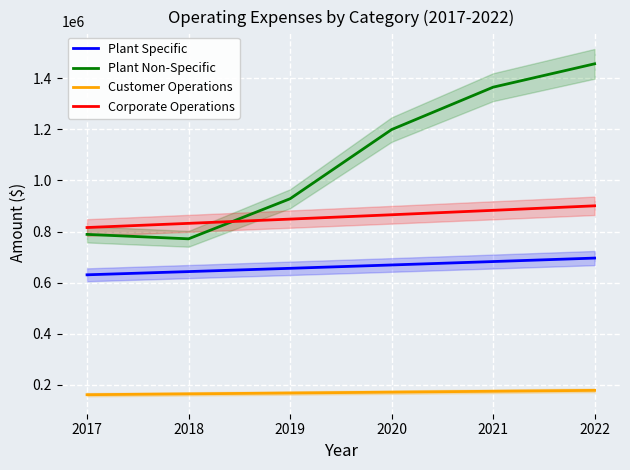

At which label does Customer Operations first exceed 171452?

2021